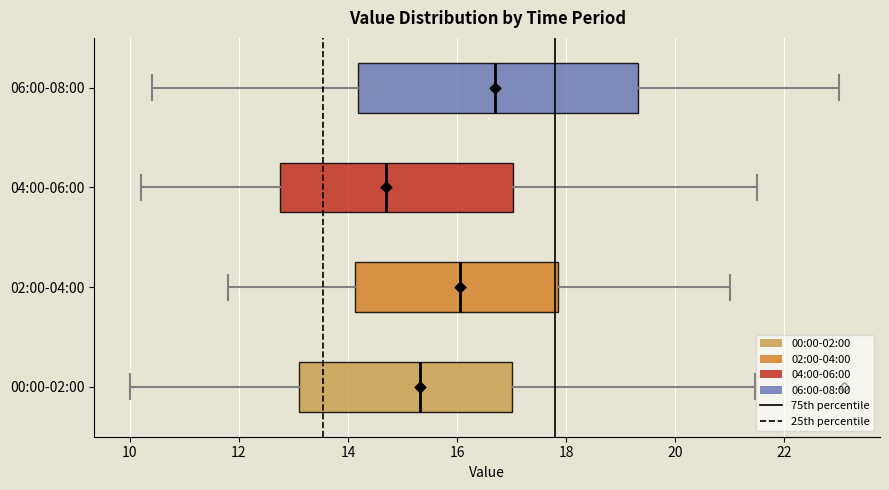

Reading bottom to top, transcribe this box plot: for each box, give where its median line is, the range the box spans, and where its two whiskers end, as read against the x-axis. The values are not printed on the chart, so give them approximately, as read against the axis.

00:00-02:00: median 15.4, box 13.2 to 17.0, whiskers 10.0 to 21.4
02:00-04:00: median 16.0, box 14.2 to 17.8, whiskers 11.8 to 21.0
04:00-06:00: median 14.8, box 12.8 to 17.0, whiskers 10.2 to 21.6
06:00-08:00: median 16.8, box 14.2 to 19.4, whiskers 10.4 to 23.0